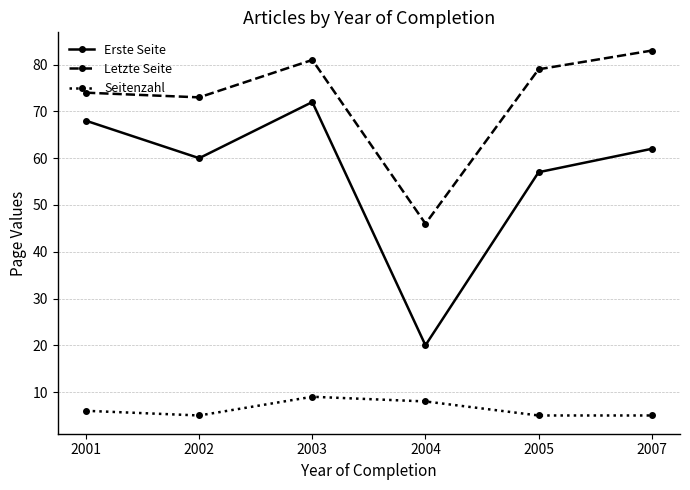

Is the value of Erste Seite at 2007 greater than the value of Letzte Seite at 2004?

Yes